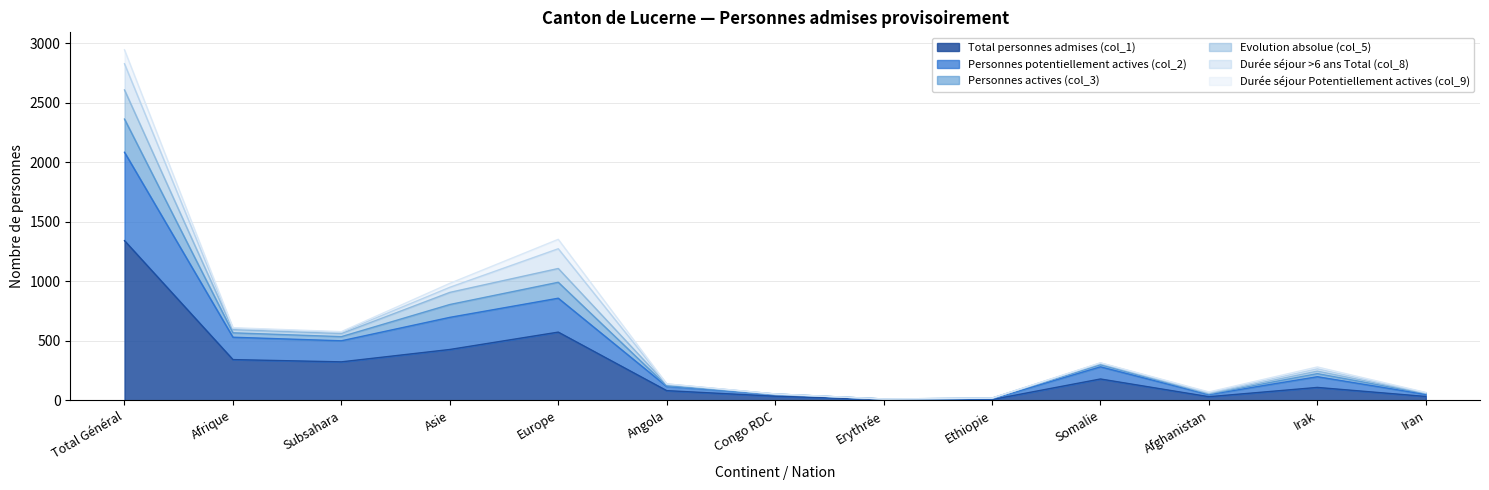

What is the label of the 6th point from the left?

Angola